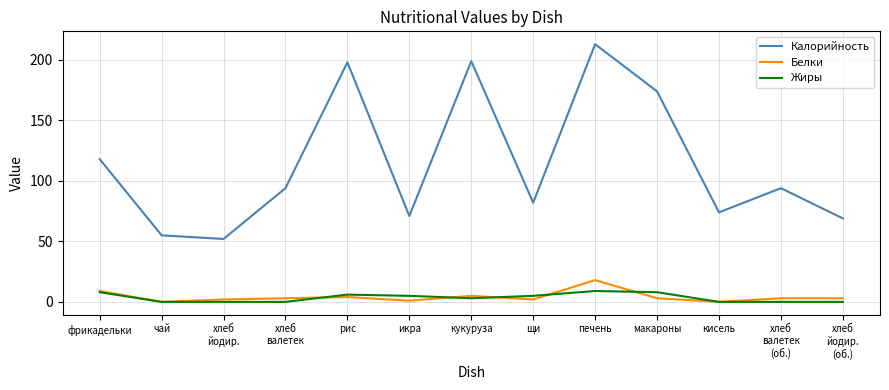

True or false: Калорийность and Жиры cross at least once.

False